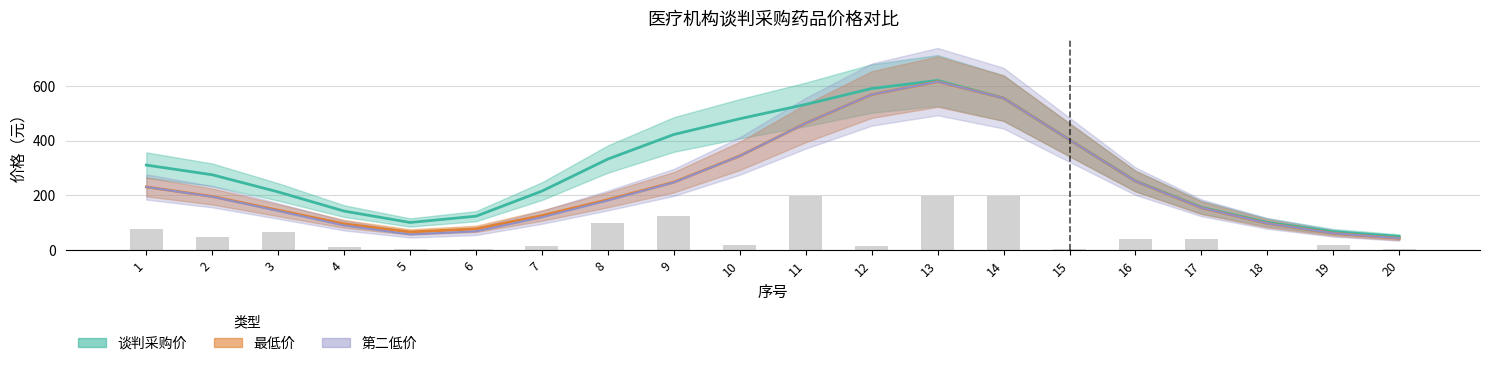

What are all the series names shown in the legend?

谈判采购价, 最低价, 第二低价